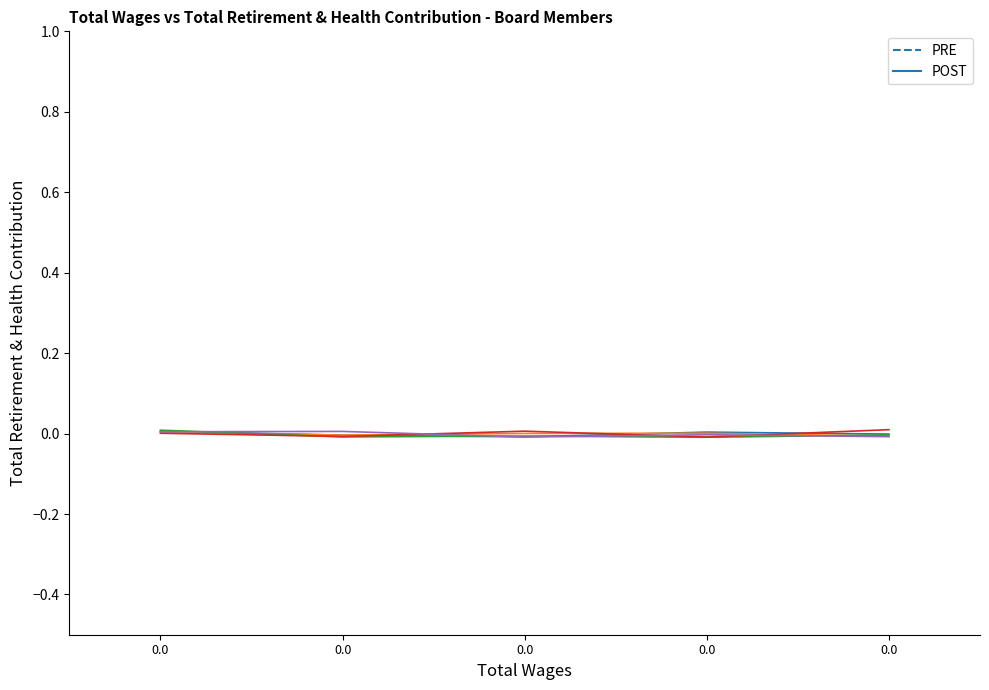

True or false: POST and PRE cross at least once.

False